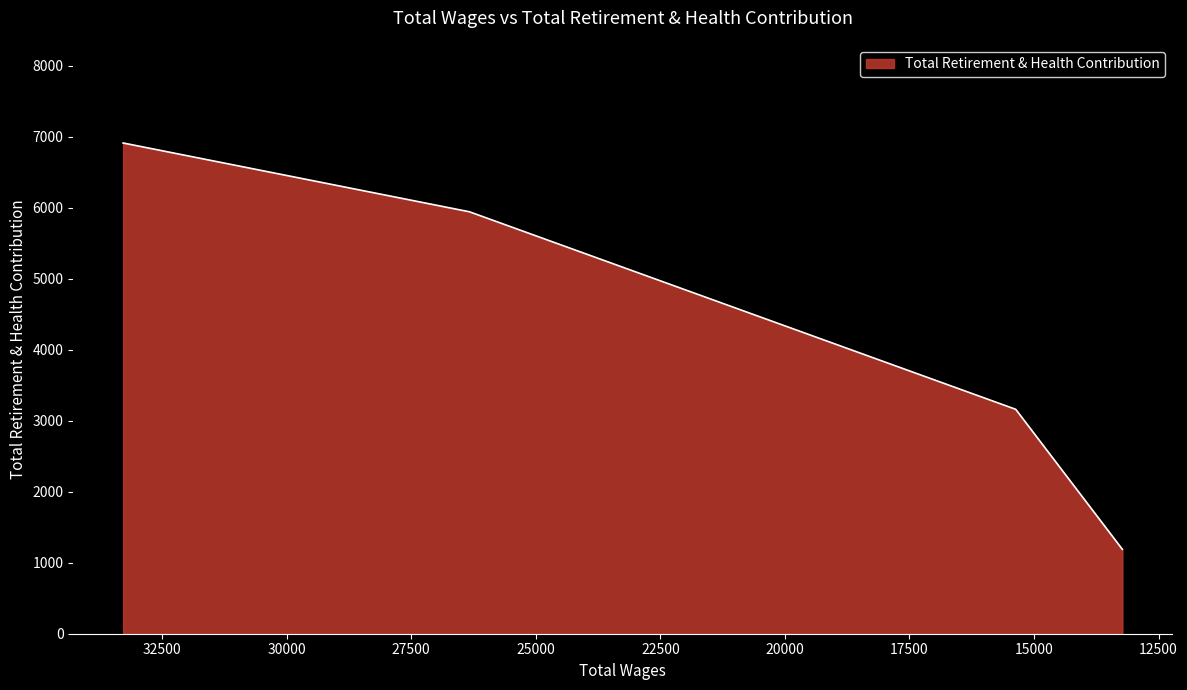

How many lines are shown in the chart?

1